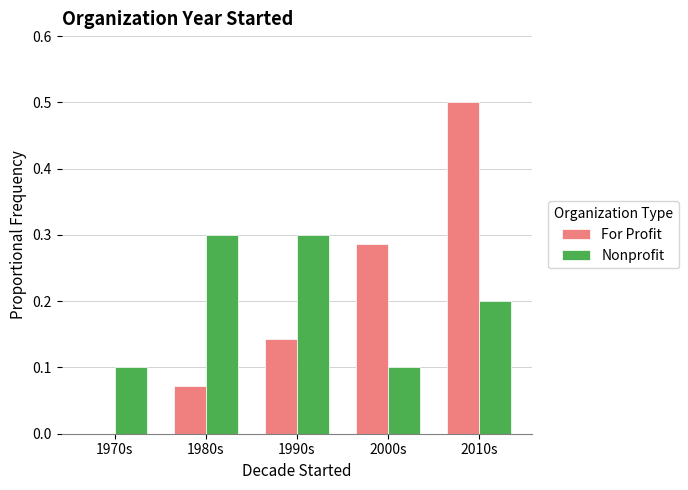

Is it true that For Profit equals 0.2 at 1970s?

False